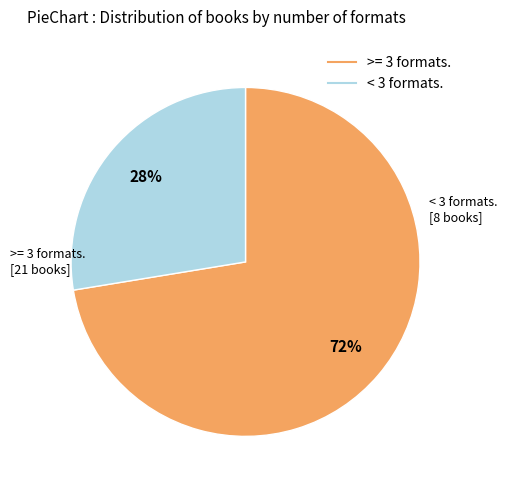

To the nearest percent, what is the average slice percentage?

50%